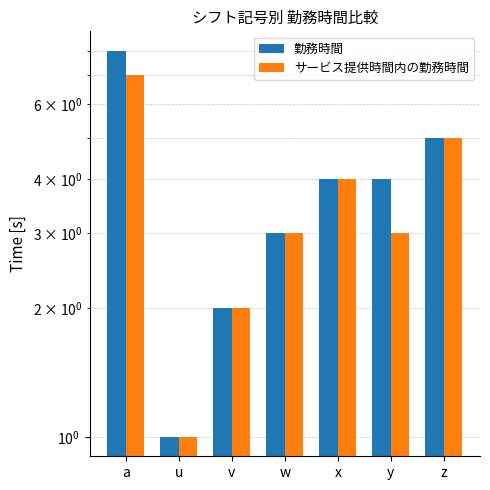

Reading right to left, list all the values displayed in this chart.

勤務時間: z=5	y=4	x=4	w=3	v=2	u=1	a=8
サービス提供時間内の勤務時間: z=5	y=3	x=4	w=3	v=2	u=1	a=7